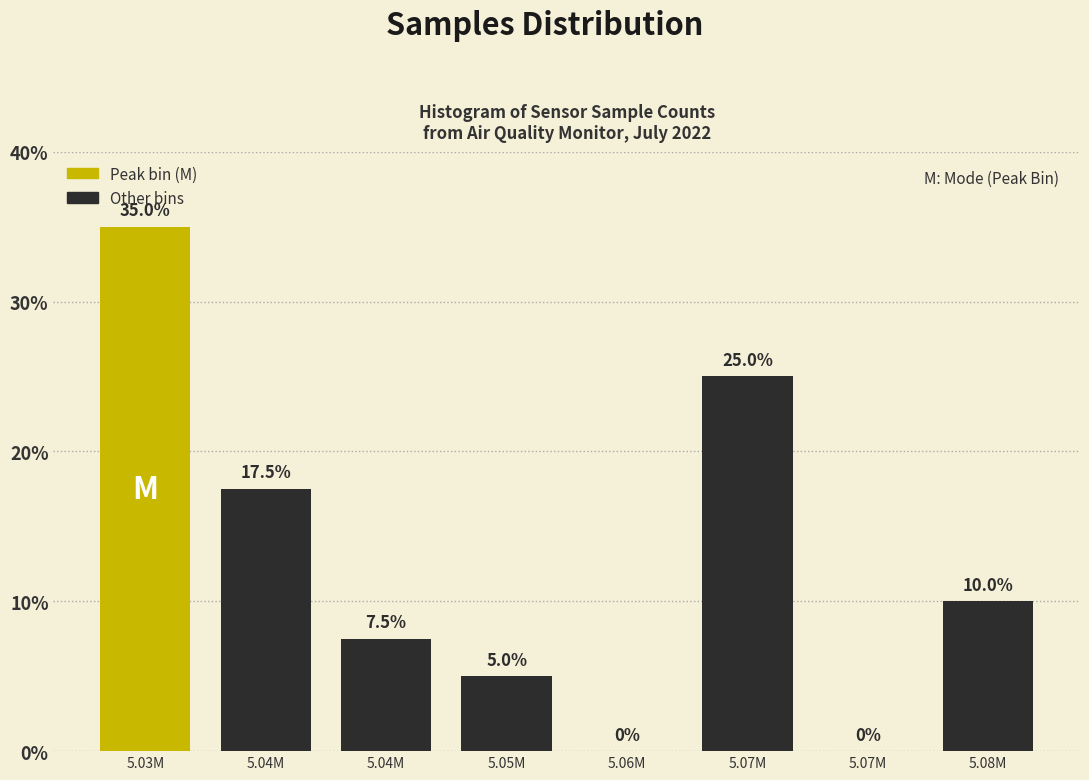

Count the number of categories in the chart.

8